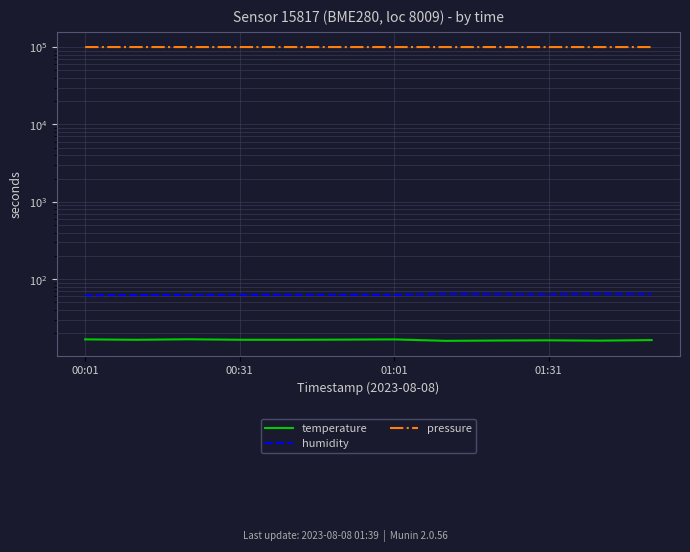

Rank the series by their maximum value, from lowest to highest.

temperature, humidity, pressure